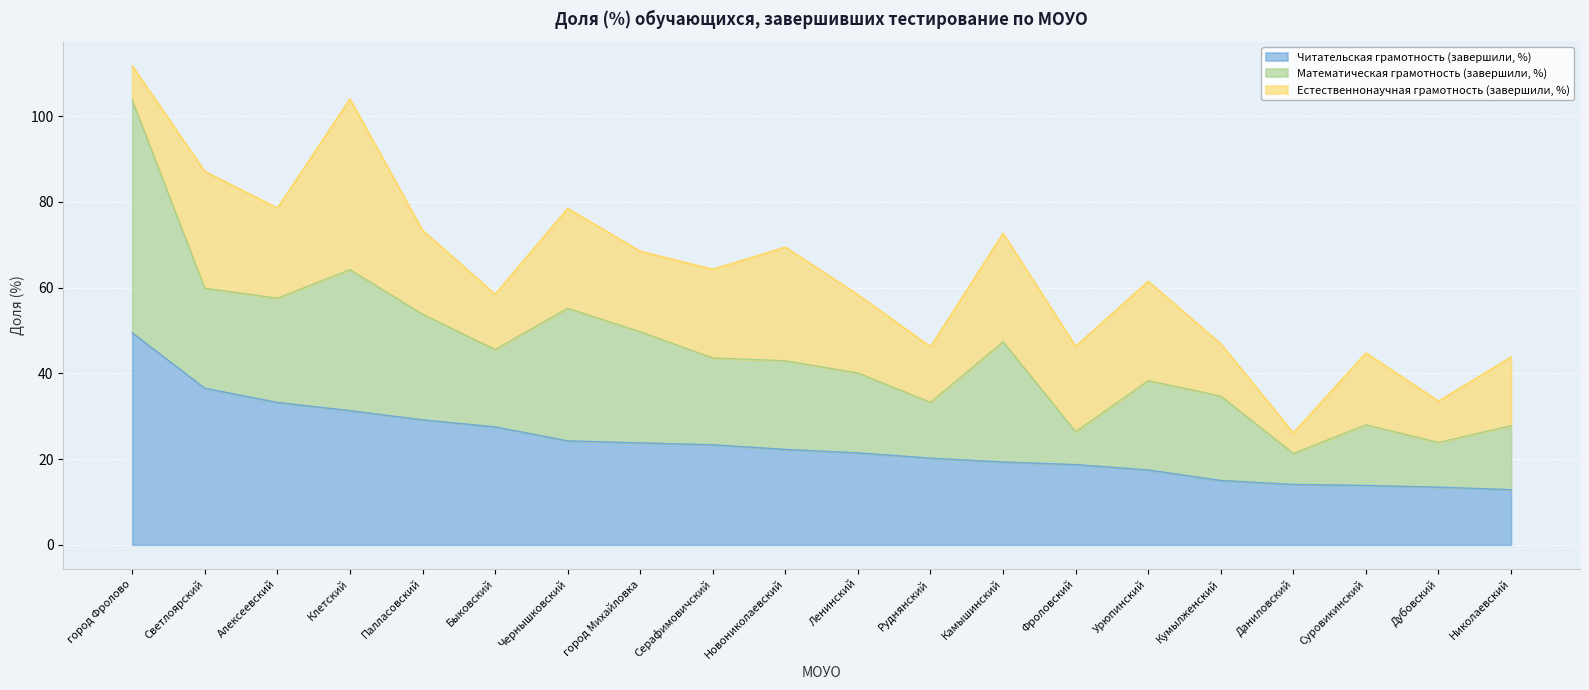

What is the label of the 6th point from the left?

Быковский